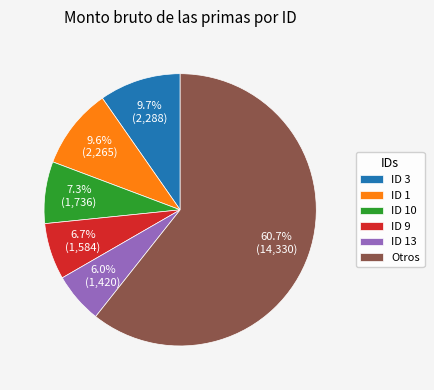

Between ID 10 and ID 13, which is larger?

ID 10